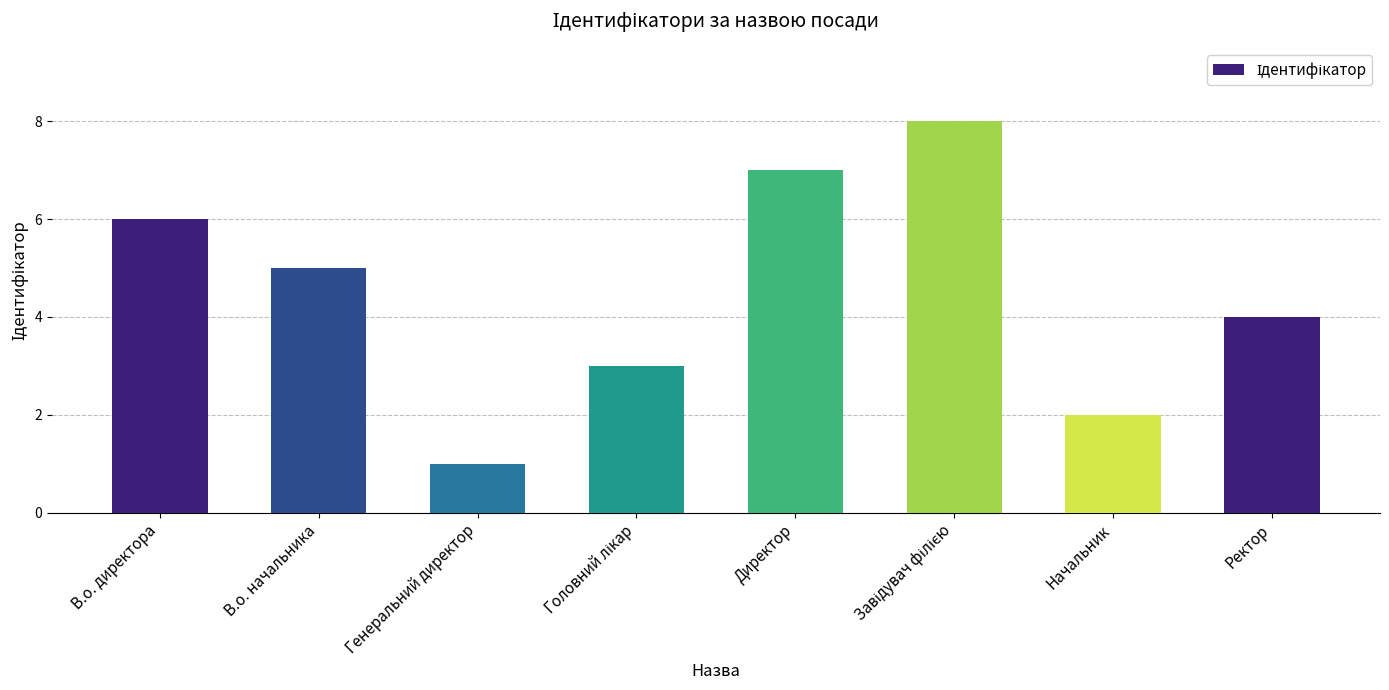

What is the value of the 1st bar from the left?

6